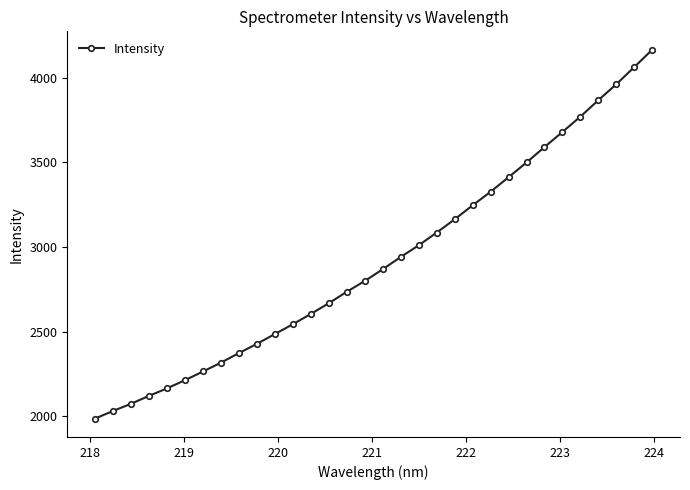

What is the value of the 30th point from the left?

3961.2